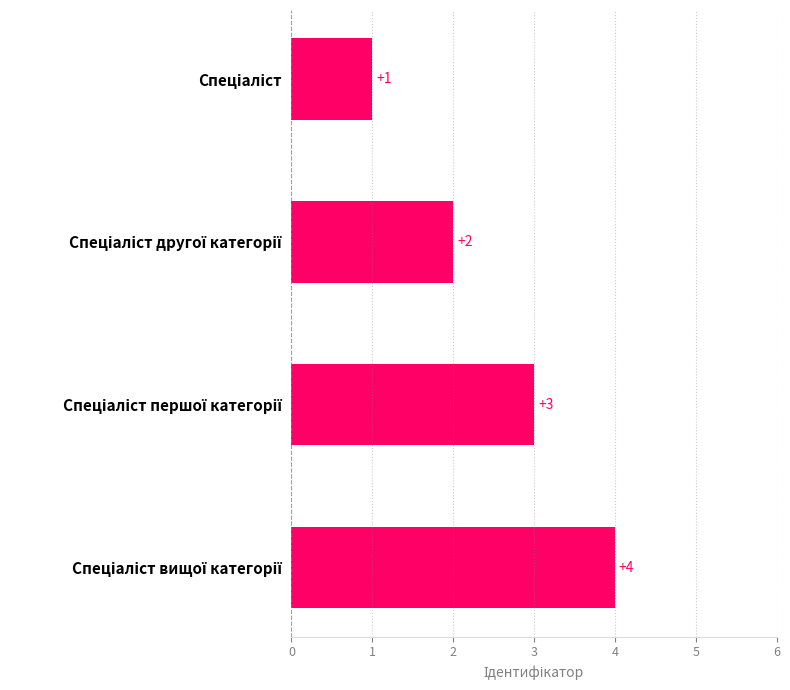

How many data points are less than 3?

2